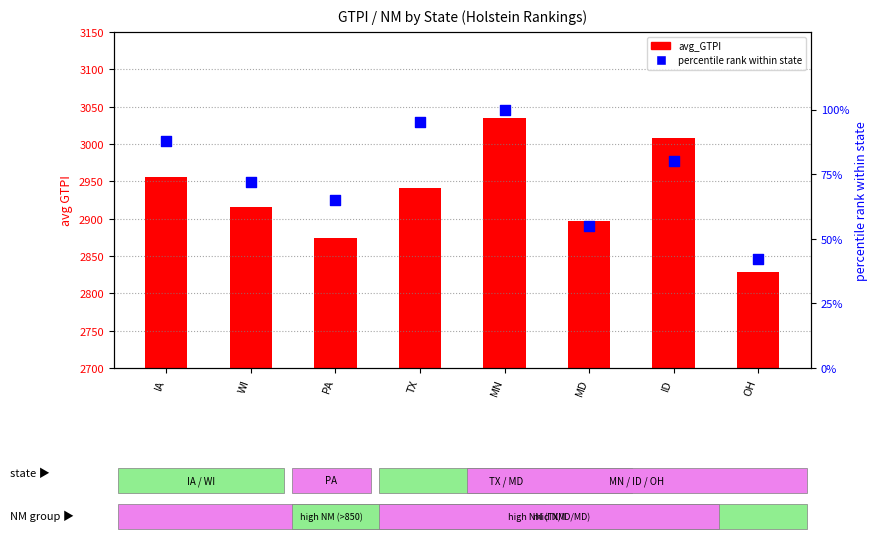

Is the value of percentile rank within state at ID greater than the value of avg_GTPI at WI?

No